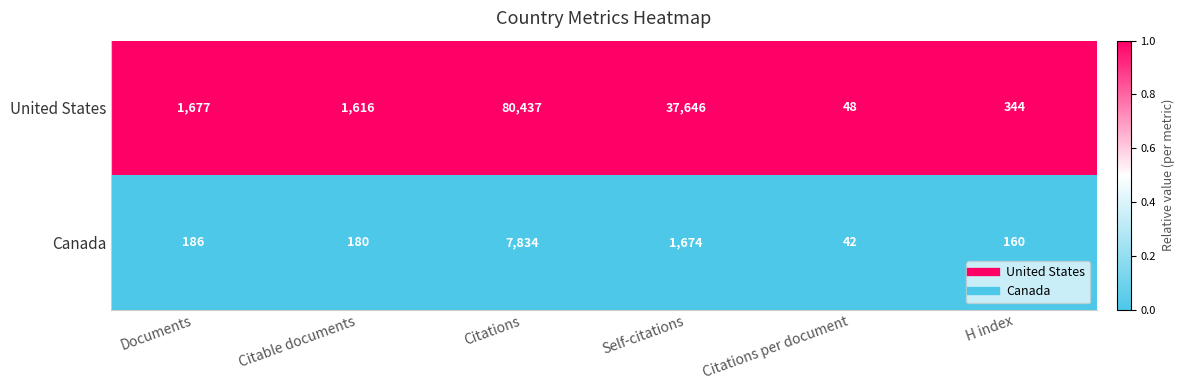

Rank the series at Citations per document from highest to lowest value.

United States, Canada